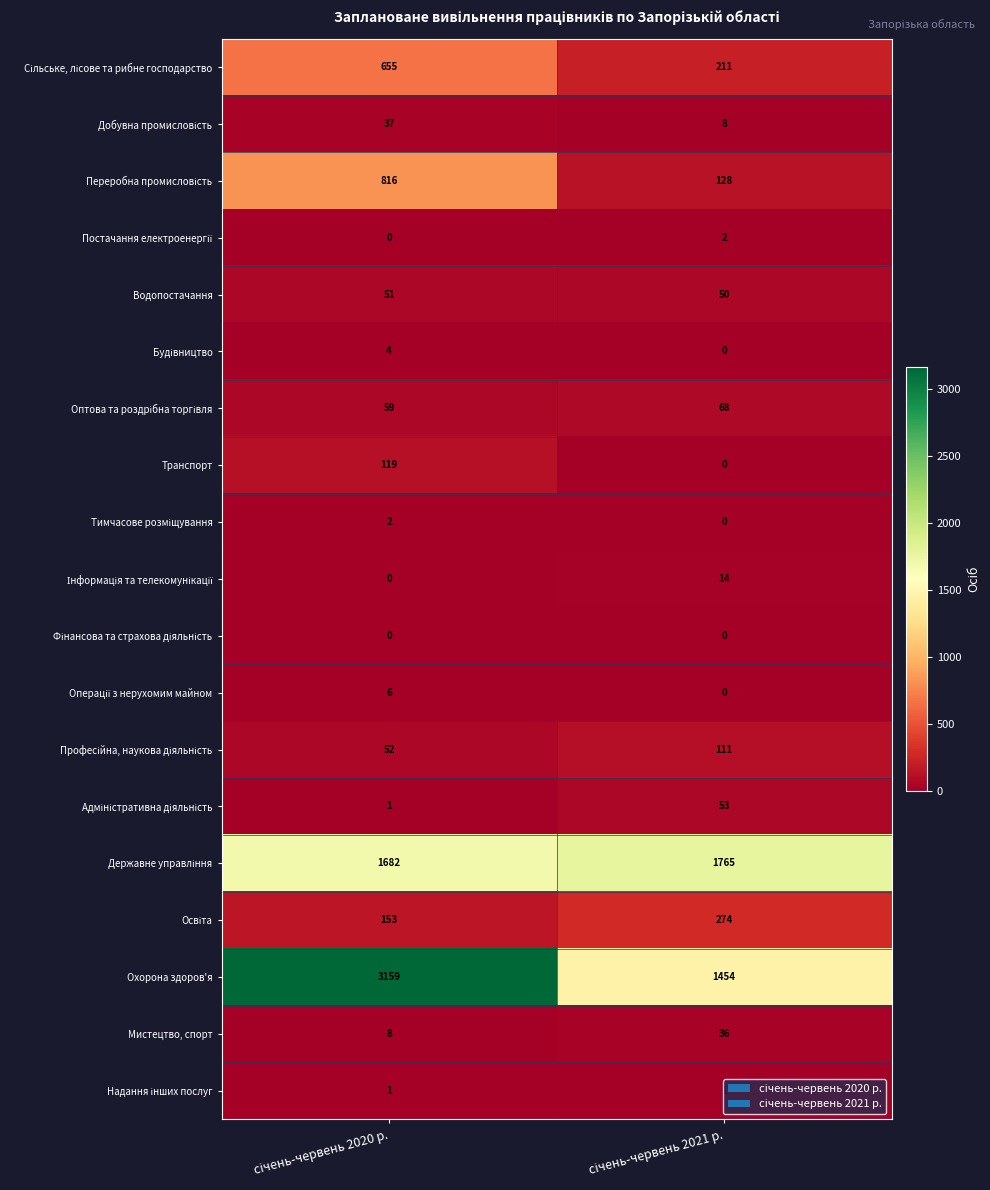

Which series has the widest spread of values?

Охорона здоров'я